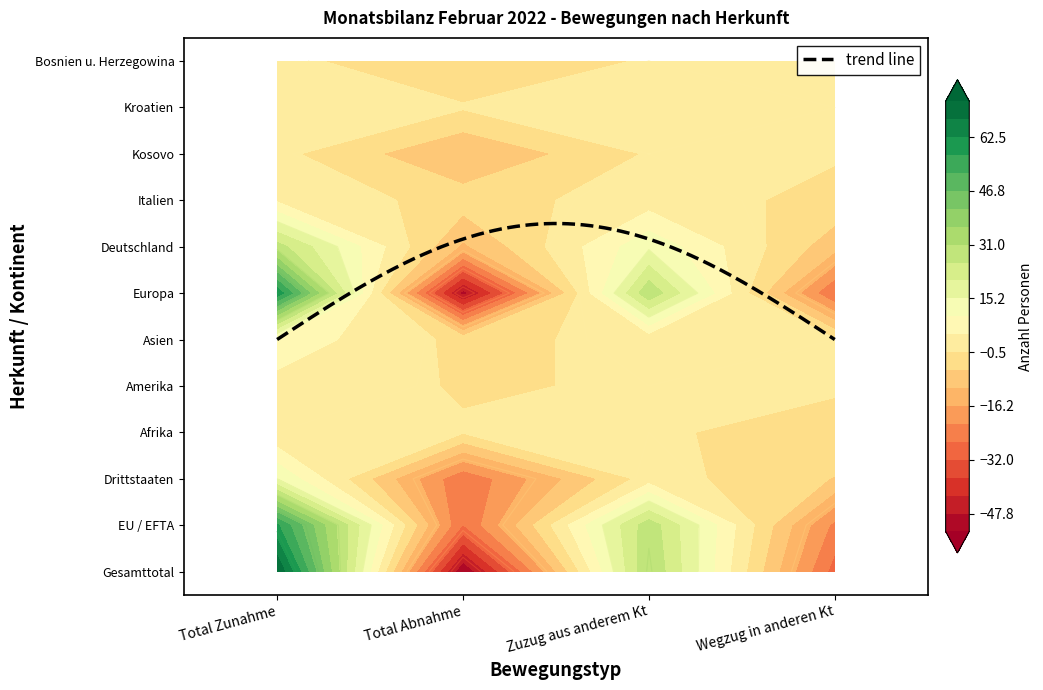

What is the sum of the Deutschland values at 1 and 2?

2